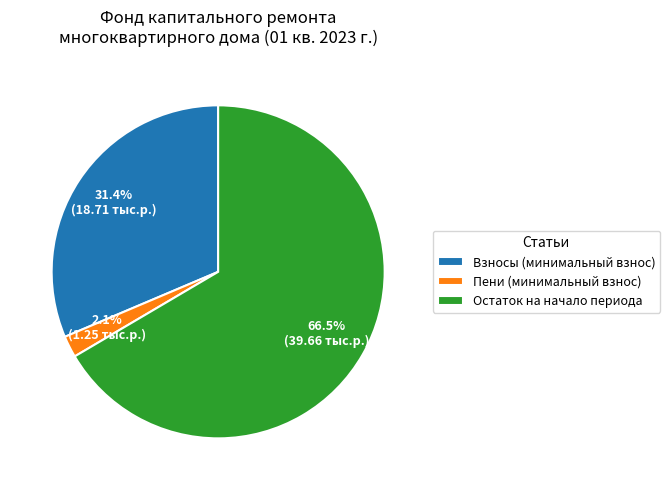

Rank the categories by value from lowest to highest.

Пени (минимальный взнос), Взносы (минимальный взнос), Остаток на начало периода